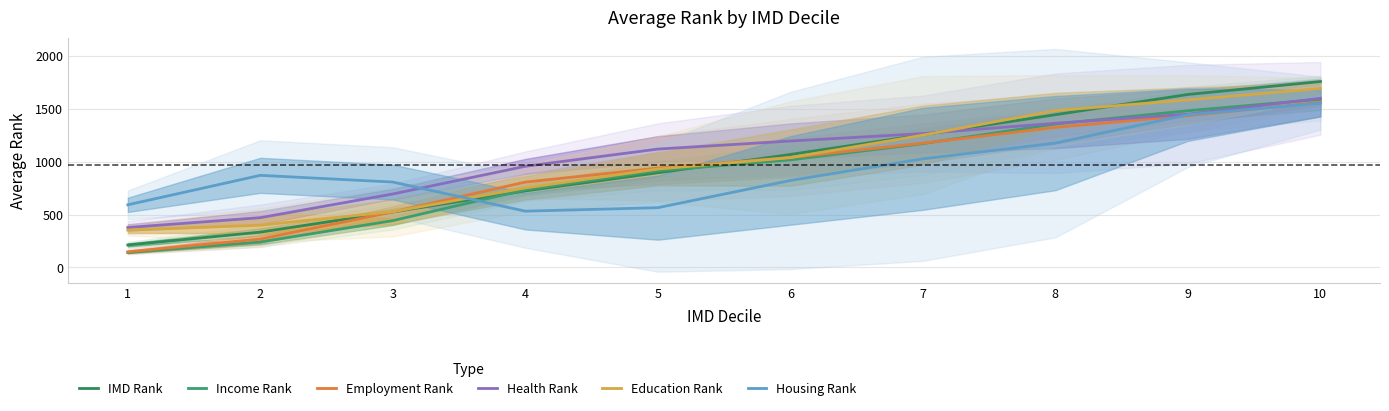

True or false: Income Rank and Education Rank cross at least once.

False